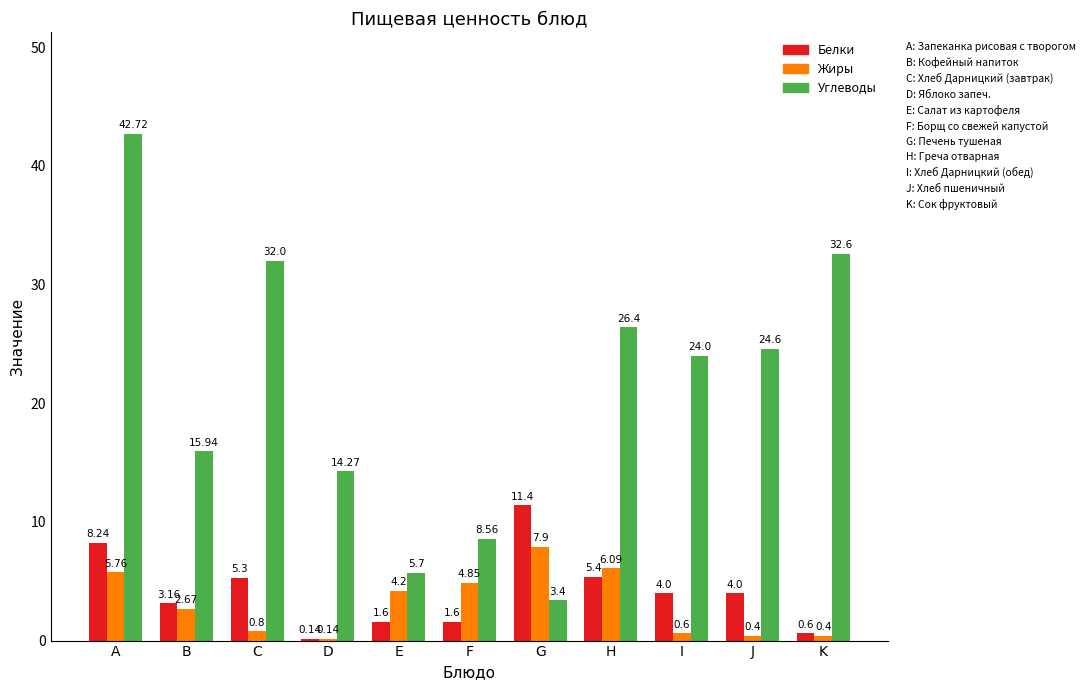

What is the total value across all series at A?

56.7